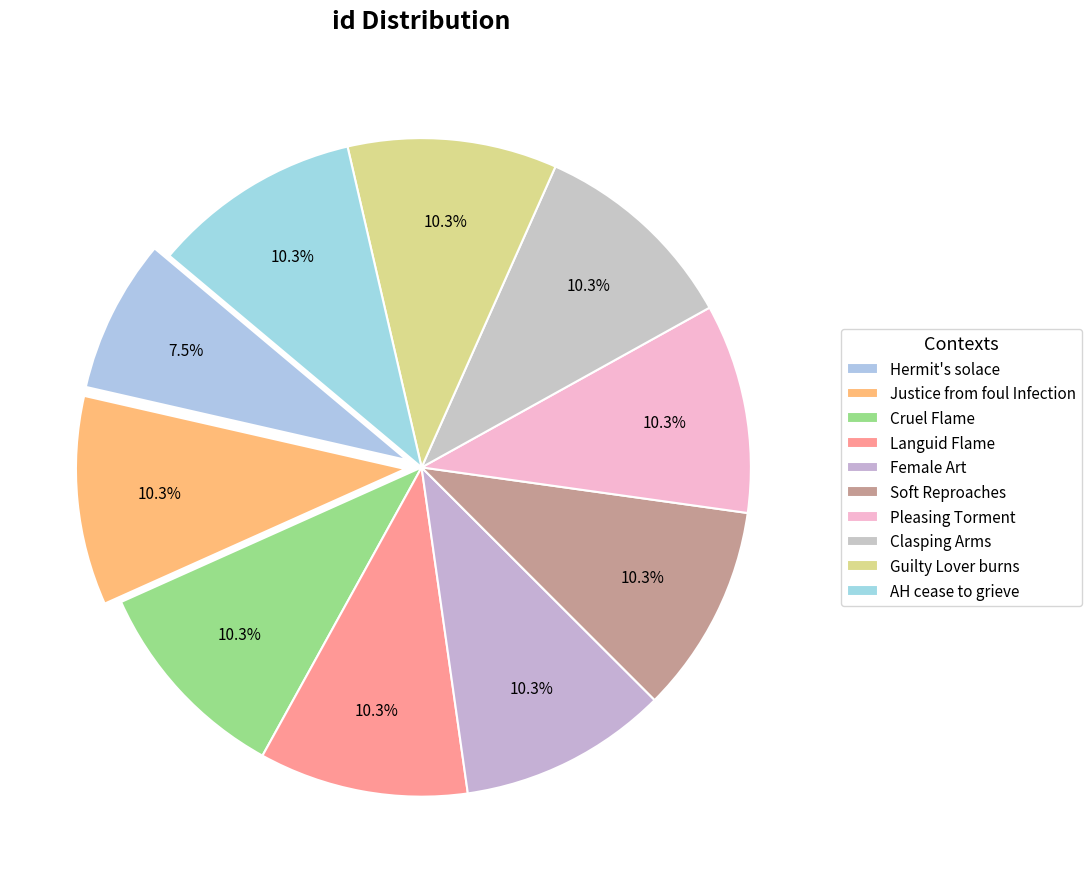

To the nearest percent, what percentage of the pie is Hermit's solace?

8%